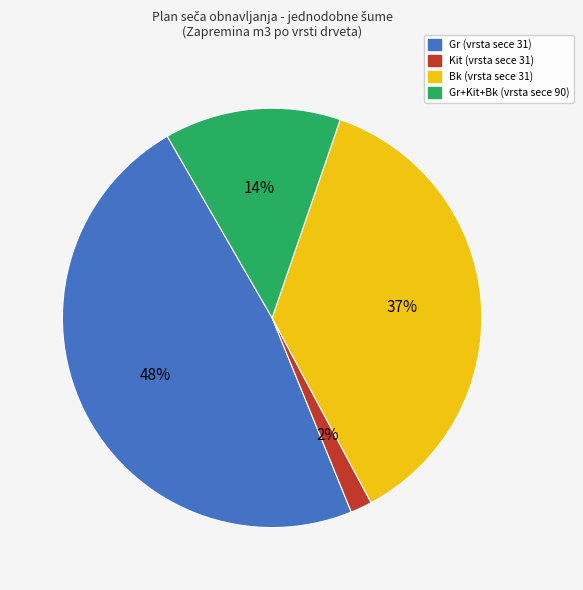

To the nearest percent, what is the combined percentage of Bk (vrsta sece 31) and Kit (vrsta sece 31)?

39%